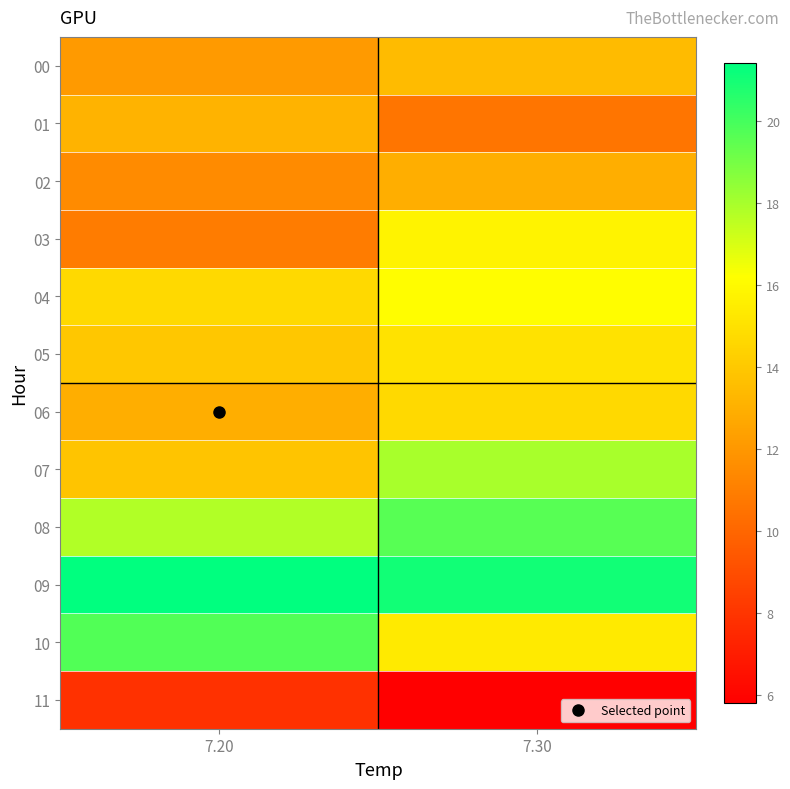

Rank the series at 7.30 from lowest to highest value.

11, 01, 02, 00, 06, 05, 10, 03, 04, 07, 08, 09